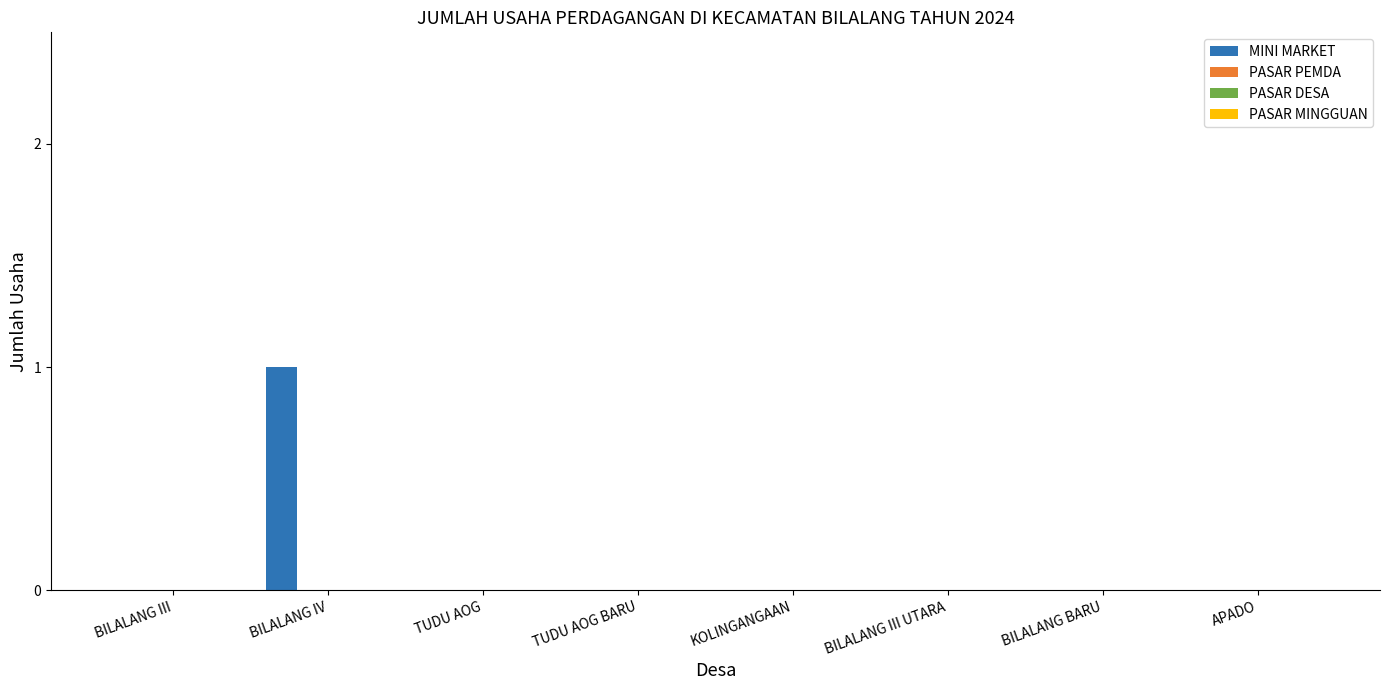

How many distinct data groups are displayed?

1